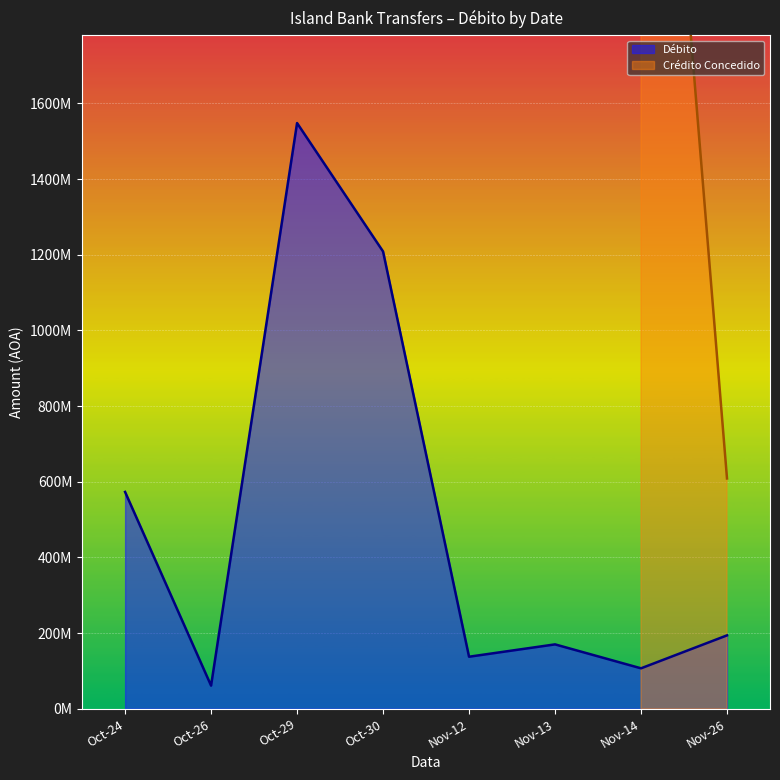

Which category has the highest value across all series?

Oct-29